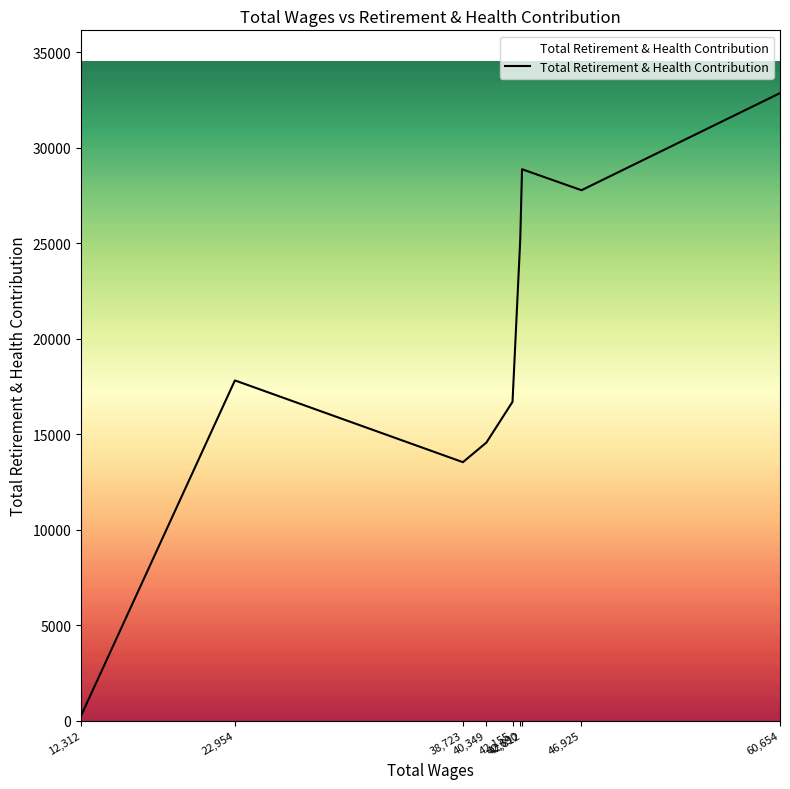

How many interior local peaks (higher than both neighbors) does the data have?

2